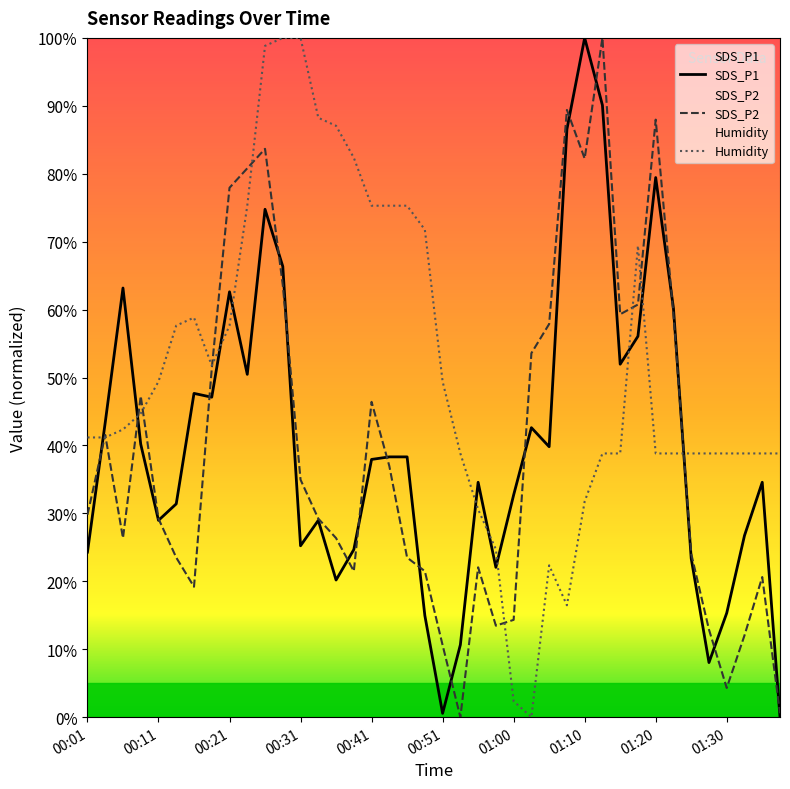

Does the chart have visible grid lines?

No